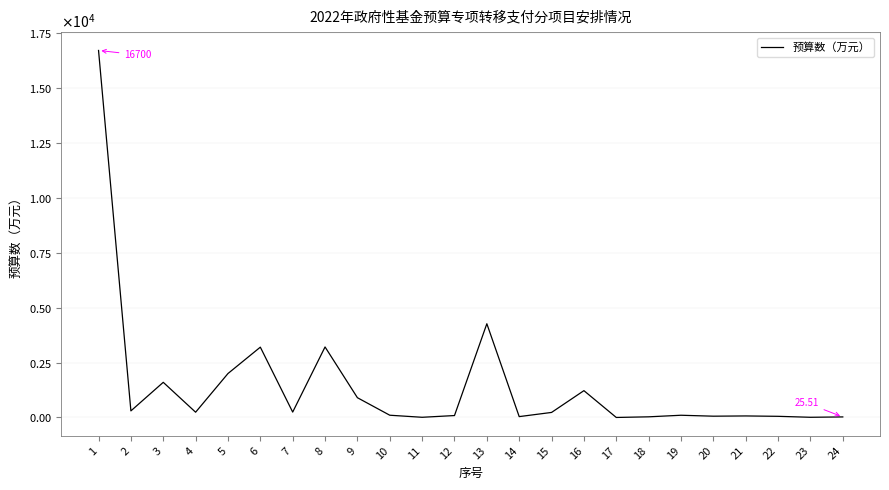

How many points are lower than both their immediate neighbors (excluding endpoints)?

8